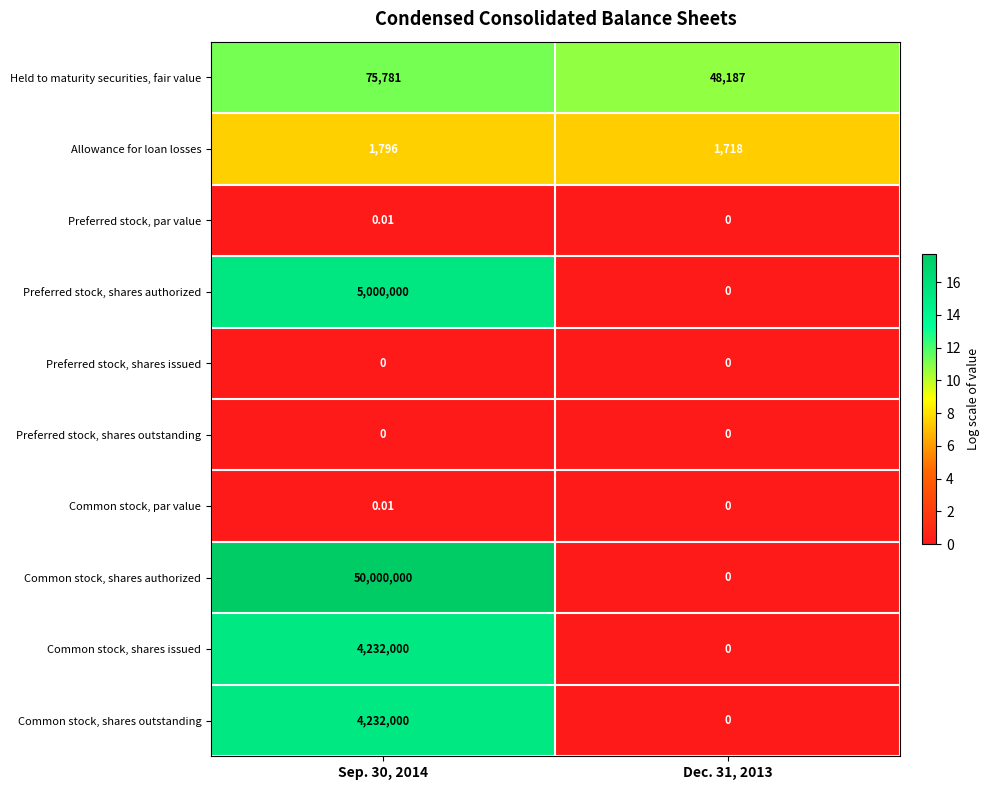

Which series has the widest spread of values?

Common stock, shares authorized